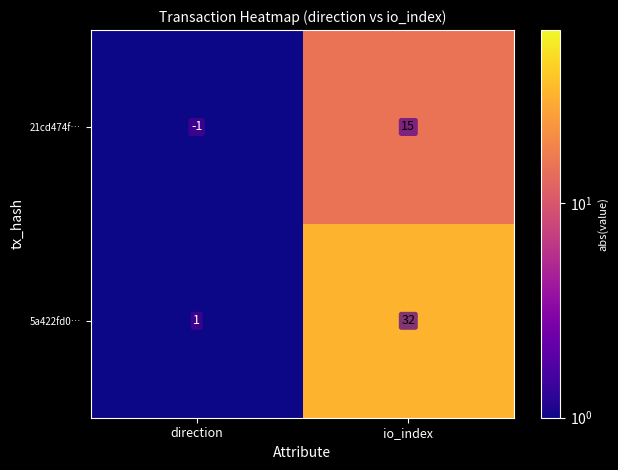

Is it true that 21cd474f… equals -1 at direction?

True